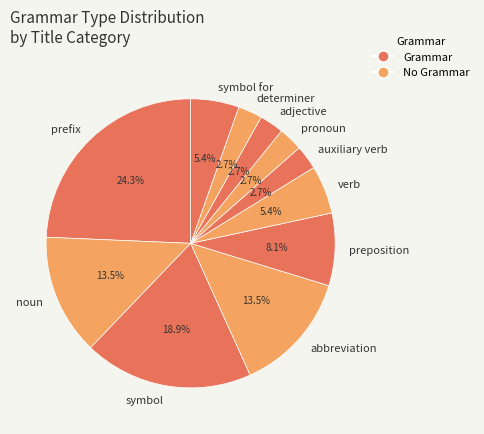

To the nearest percent, what is the difference between the adjective and noun slice percentages?

11%